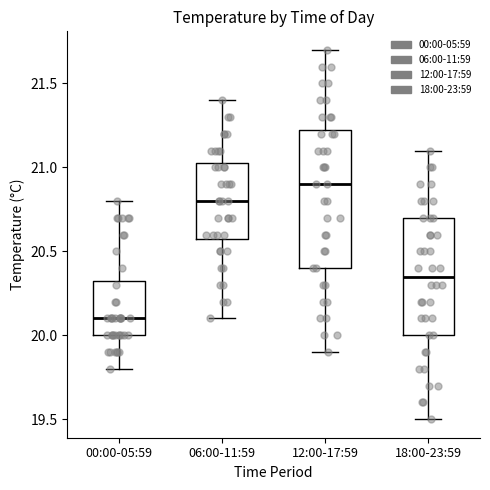

Which box is the tallest, from its lower edge to its upper edge?

12:00-17:59